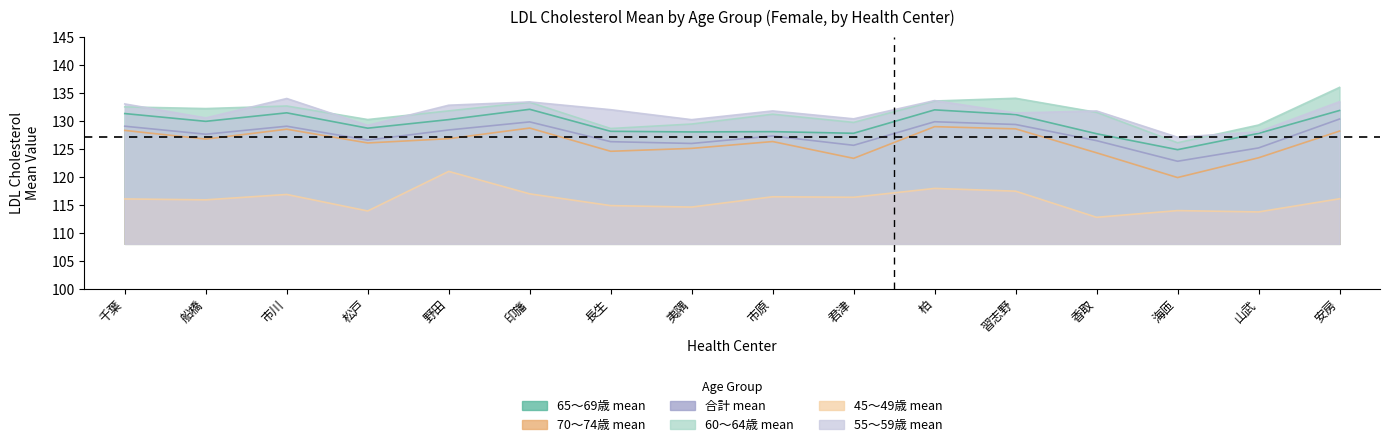

What is the label of the 13th point from the left?

香取